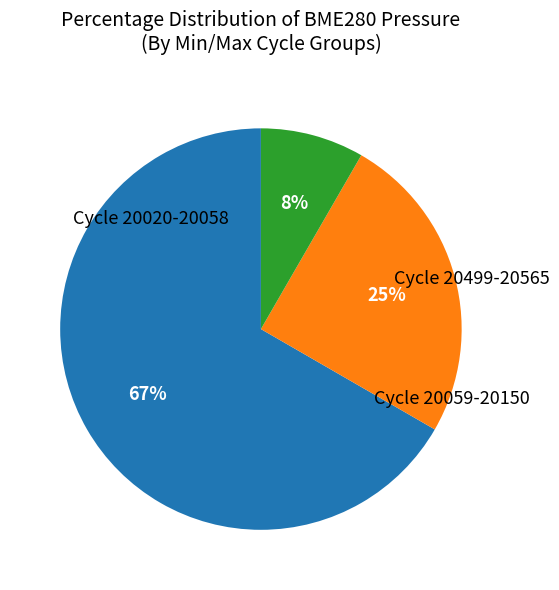

To the nearest percent, what is the average slice percentage?

33%